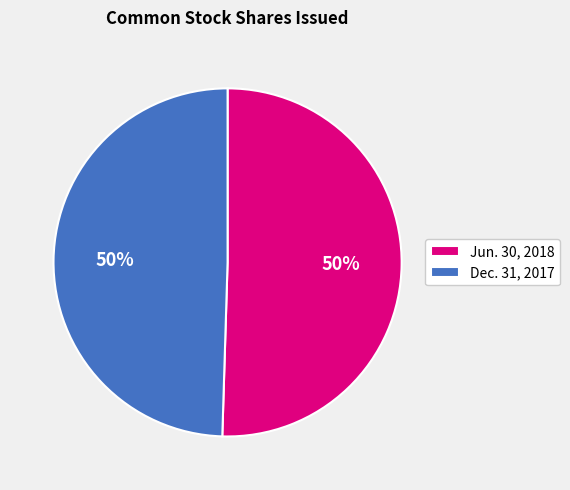

The Jun. 30, 2018 slice represents 59% of the pie. True or false?

False